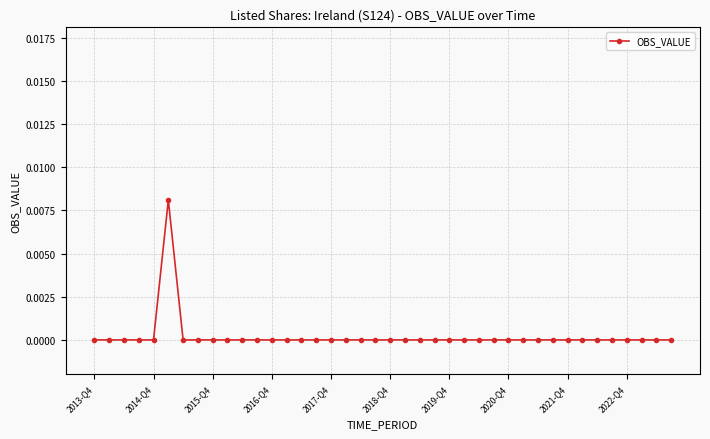

Does the chart have visible grid lines?

Yes